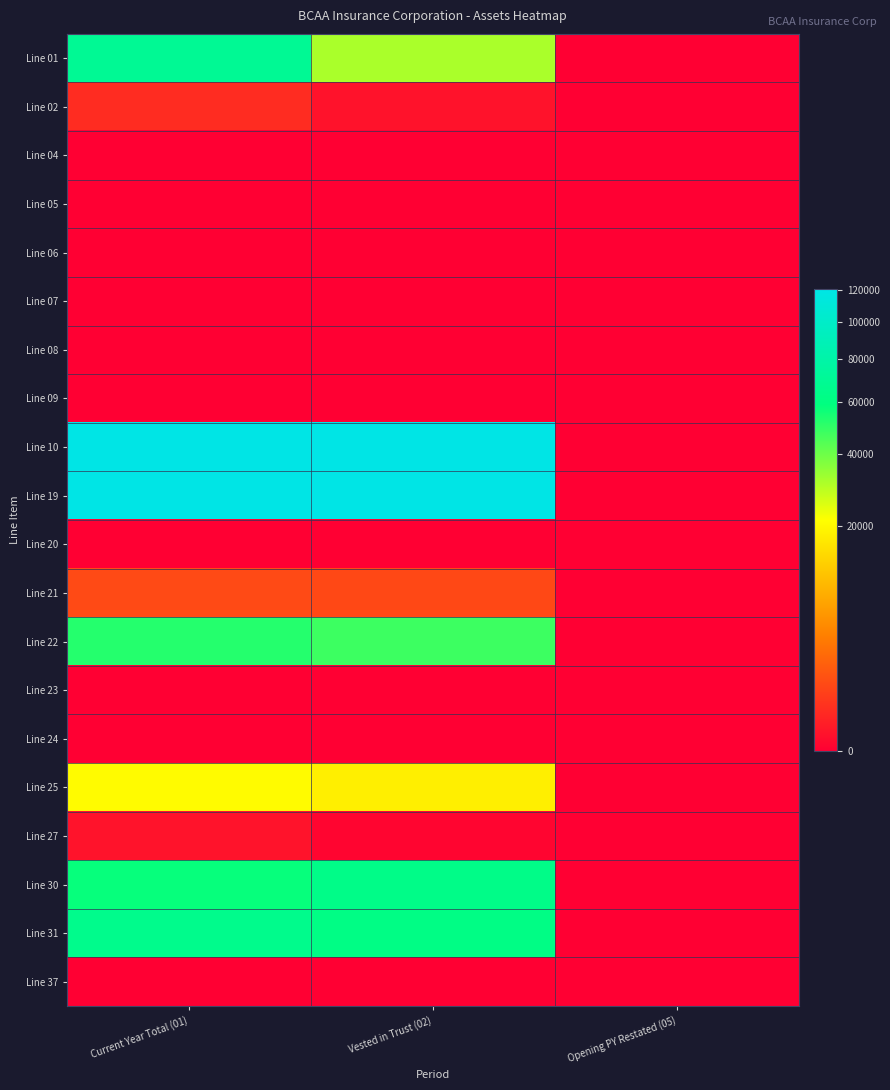

How many categories are shown in the chart?

3